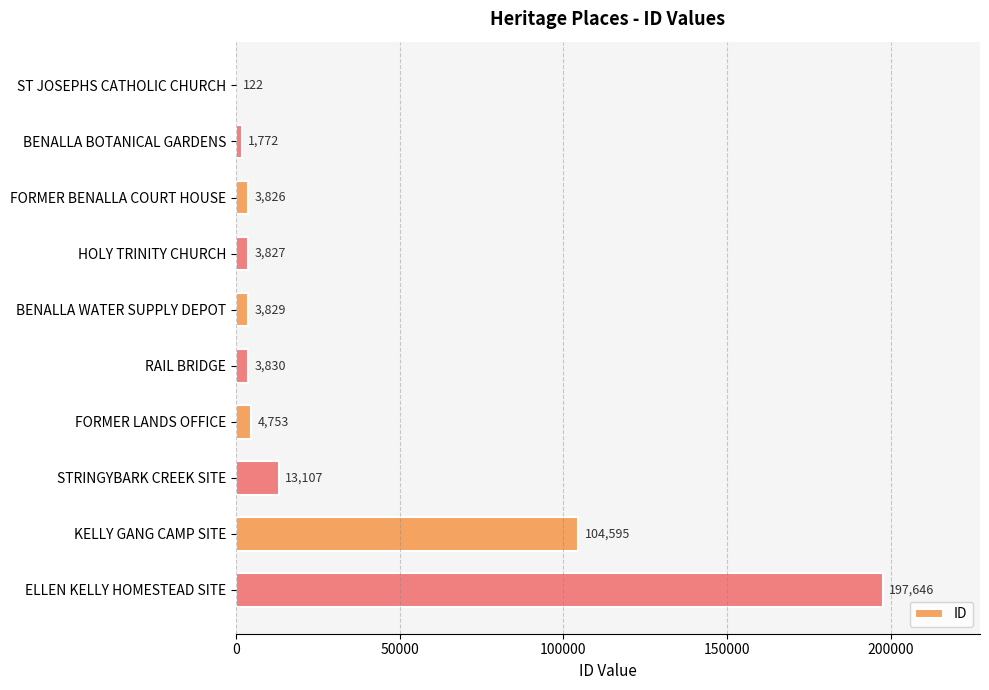

What is the sum of all values?

337307